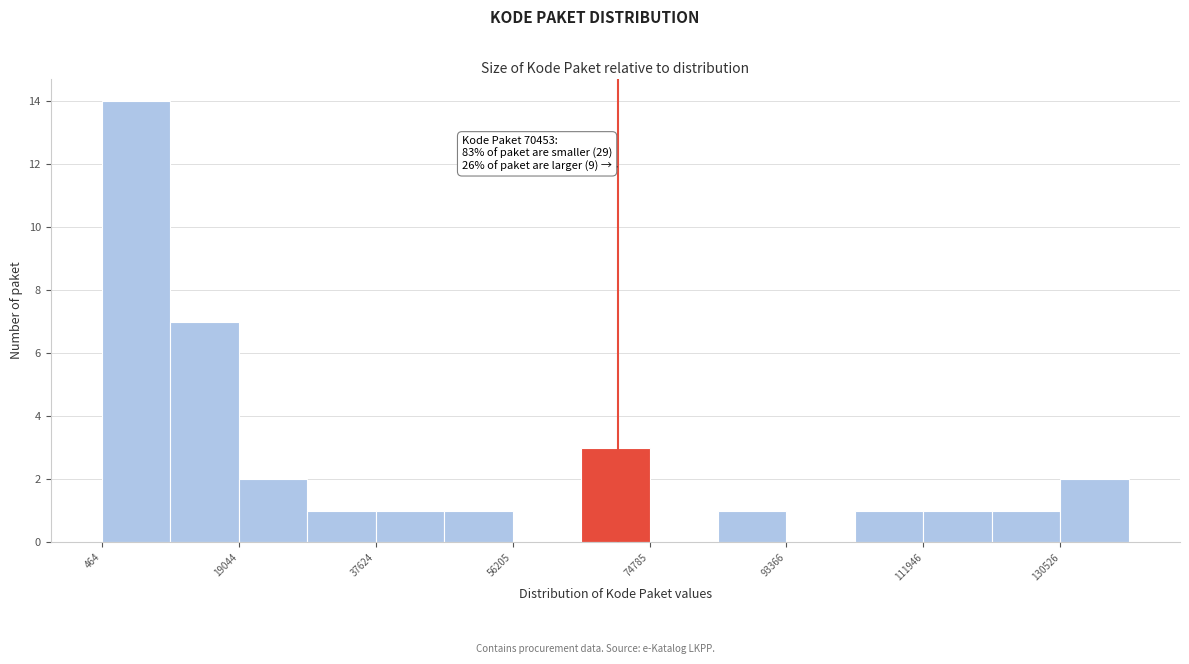

Over which range of the x-axis is the bar tallest?

0 to 10000